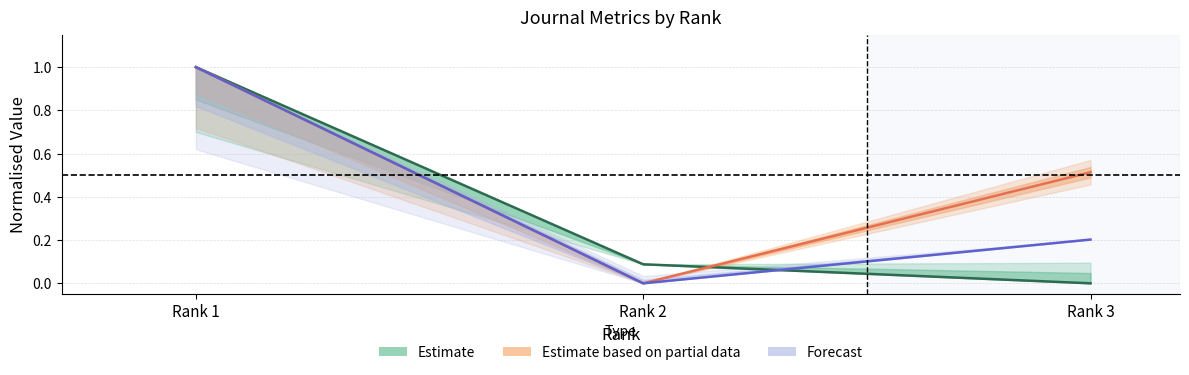

What is the difference between the Total Docs. (2013) values at Rank 1 and Rank 2?

1.0